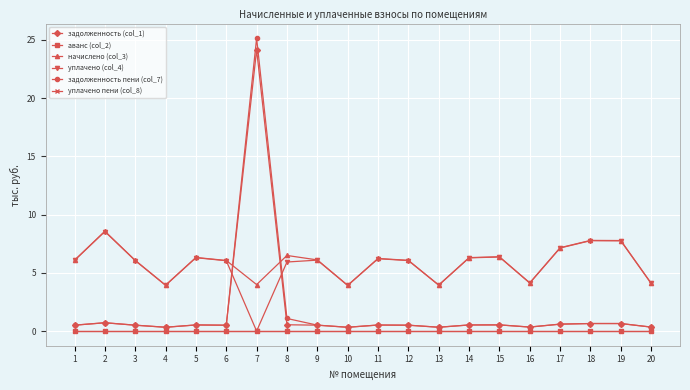

At which category does начислено (col_3) reach its first local valley?

4